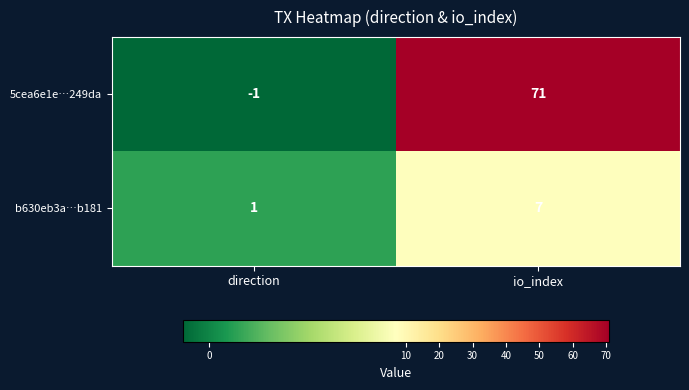

What is the total value across all series at io_index?

78